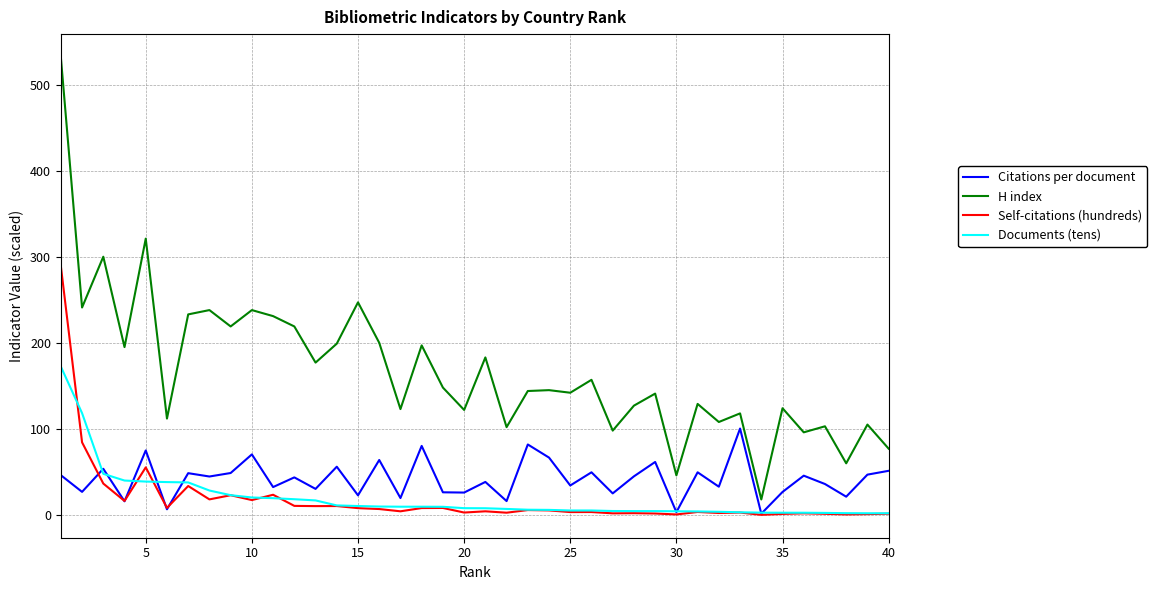

Rank the series by their maximum value, from highest to lowest.

H index, Self-citations (hundreds), Documents (tens), Citations per document